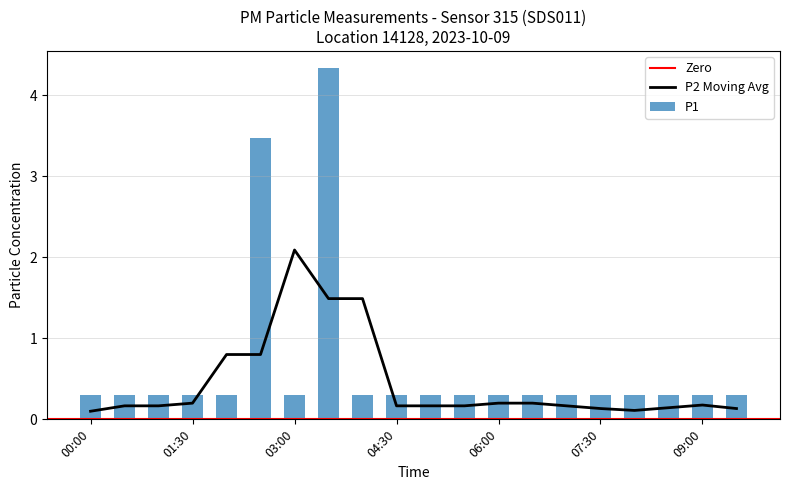

Where is the data nearest to the value 2?

02:30